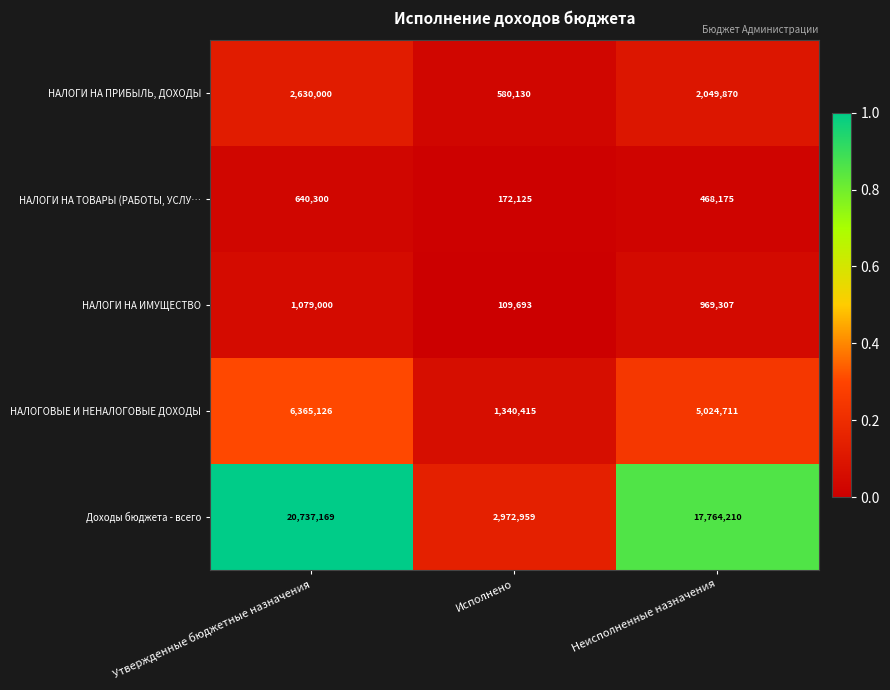

At Утвержденные бюджетные назначения, list the series in order from smallest to largest.

НАЛОГИ НА ТОВАРЫ (РАБОТЫ, УСЛУ…, НАЛОГИ НА ИМУЩЕСТВО, НАЛОГИ НА ПРИБЫЛЬ, ДОХОДЫ, НАЛОГОВЫЕ И НЕНАЛОГОВЫЕ ДОХОДЫ, Доходы бюджета - всего